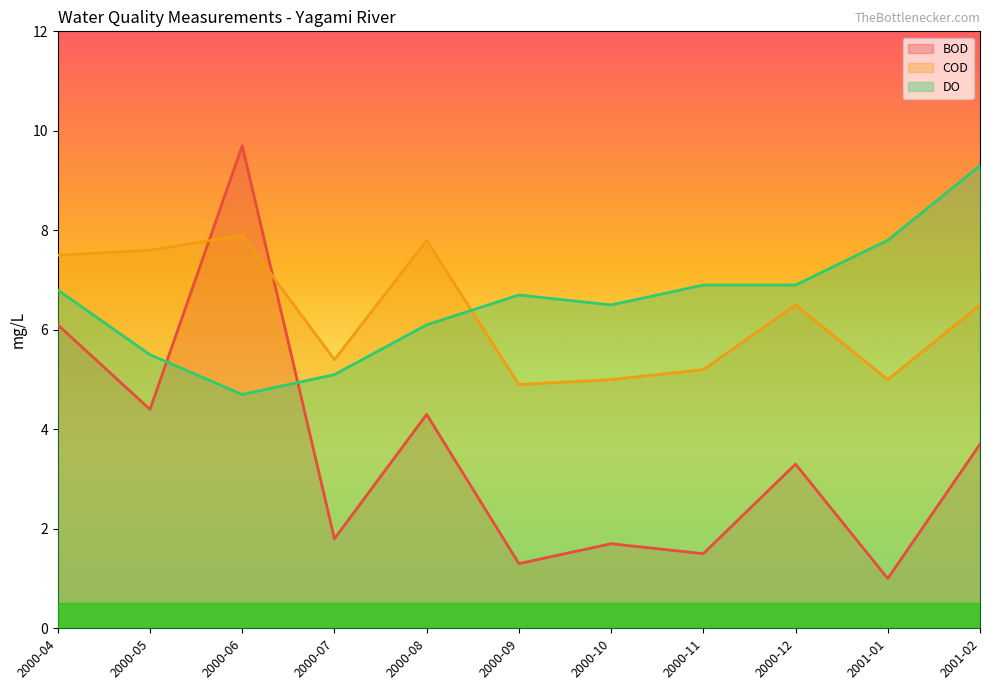

Which has a higher value, 2001-02 or 2000-04?

2000-04